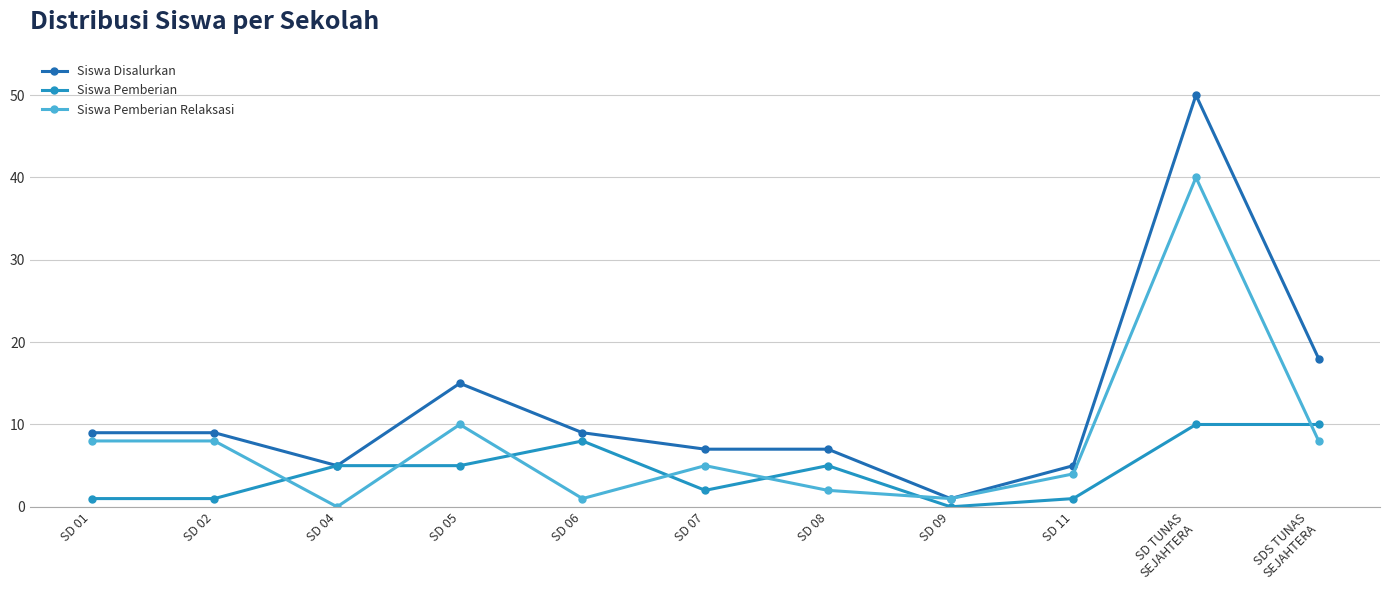

True or false: Siswa Disalurkan has more than 0 points higher than both neighbors.

True